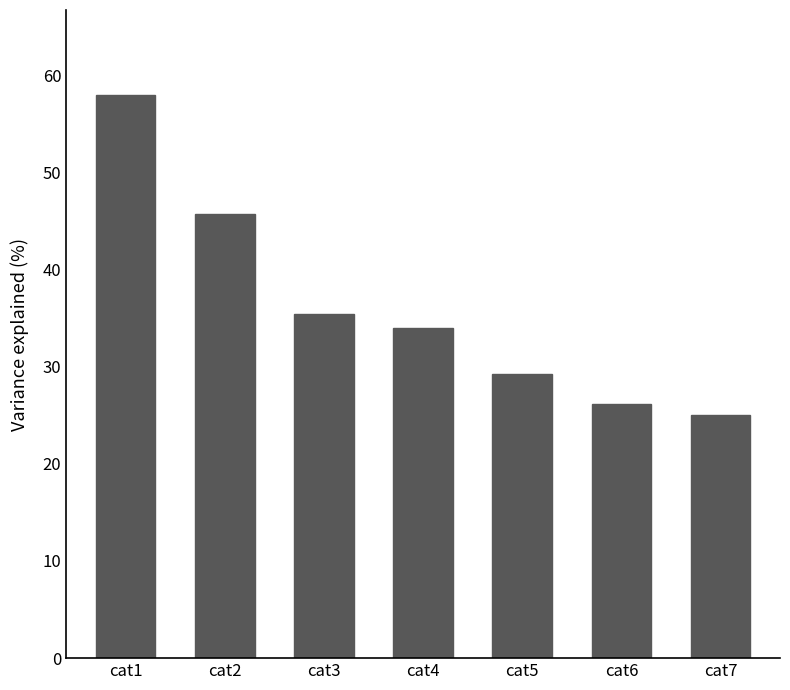

The chart shows a value of 15.9 at cat3. True or false?

False